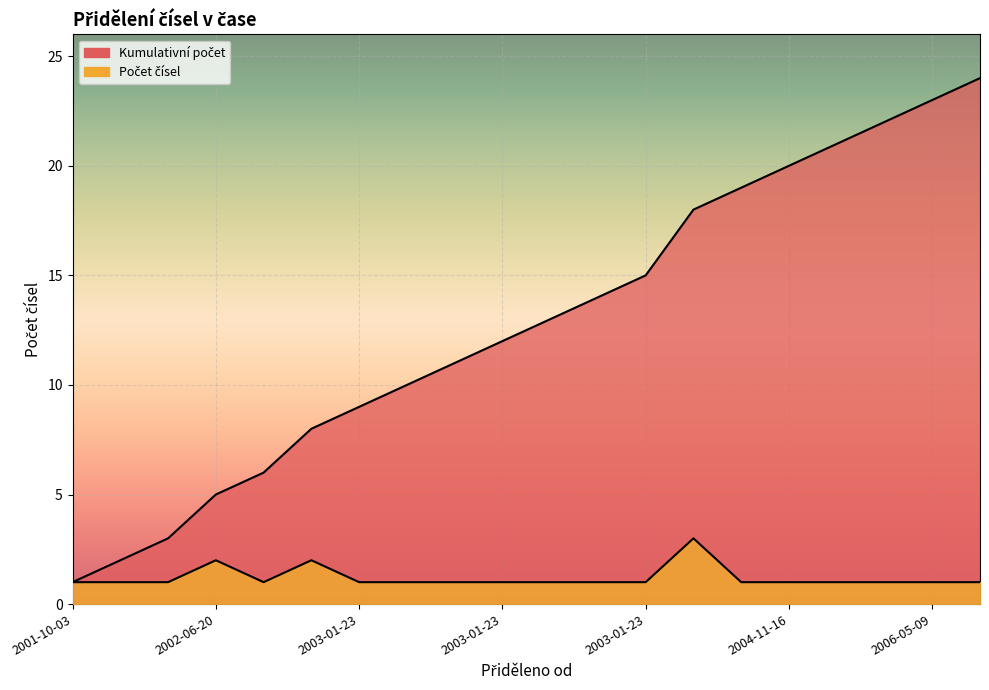

True or false: Kumulativní počet and Počet čísel cross at least once.

False